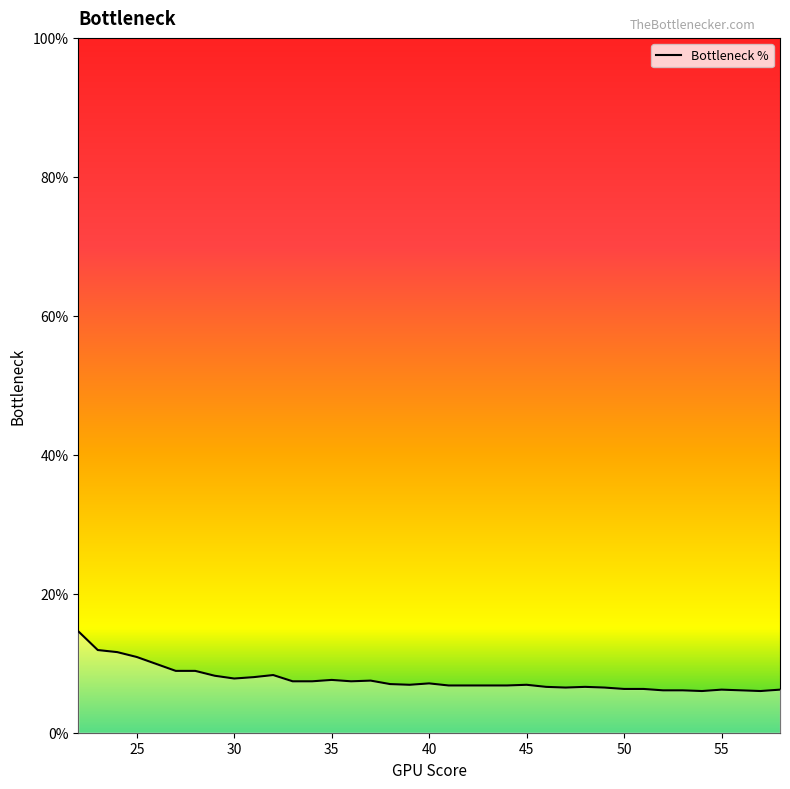

What is the difference between the maximum and second lowest values?

8.6